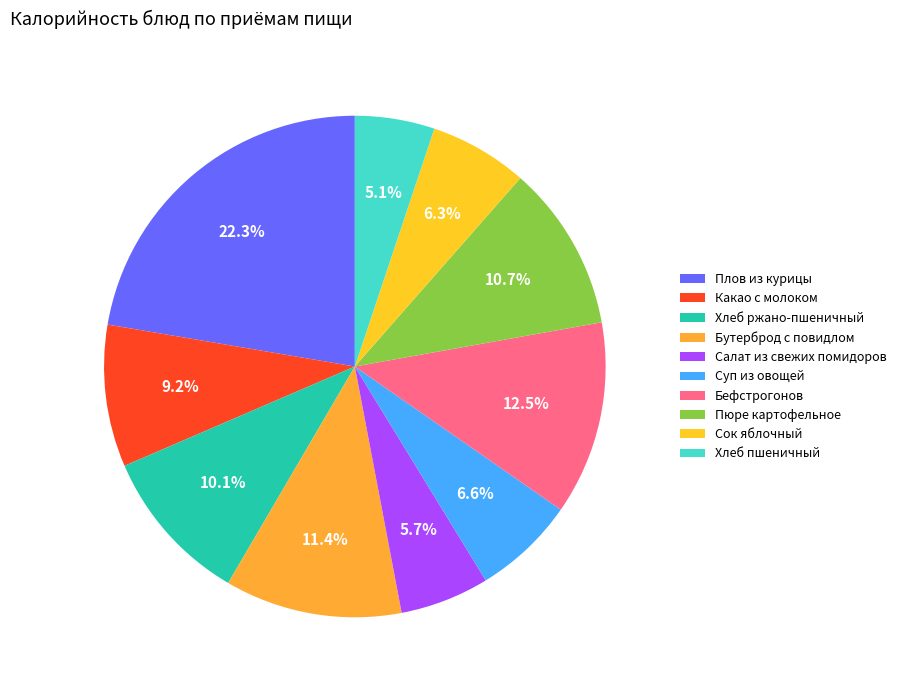

Is there any slice that represents more than half of the pie?

No